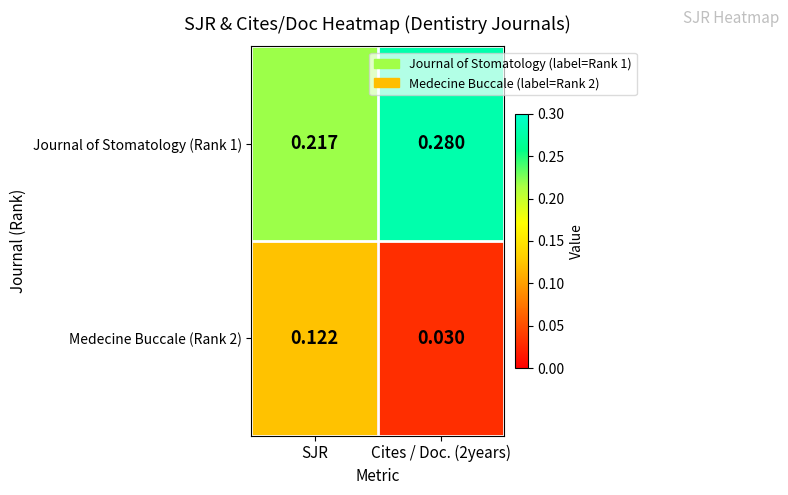

Is the value of Journal of Stomatology (Rank 1) at Cites / Doc. (2years) greater than the value of Medecine Buccale (Rank 2) at Cites / Doc. (2years)?

Yes